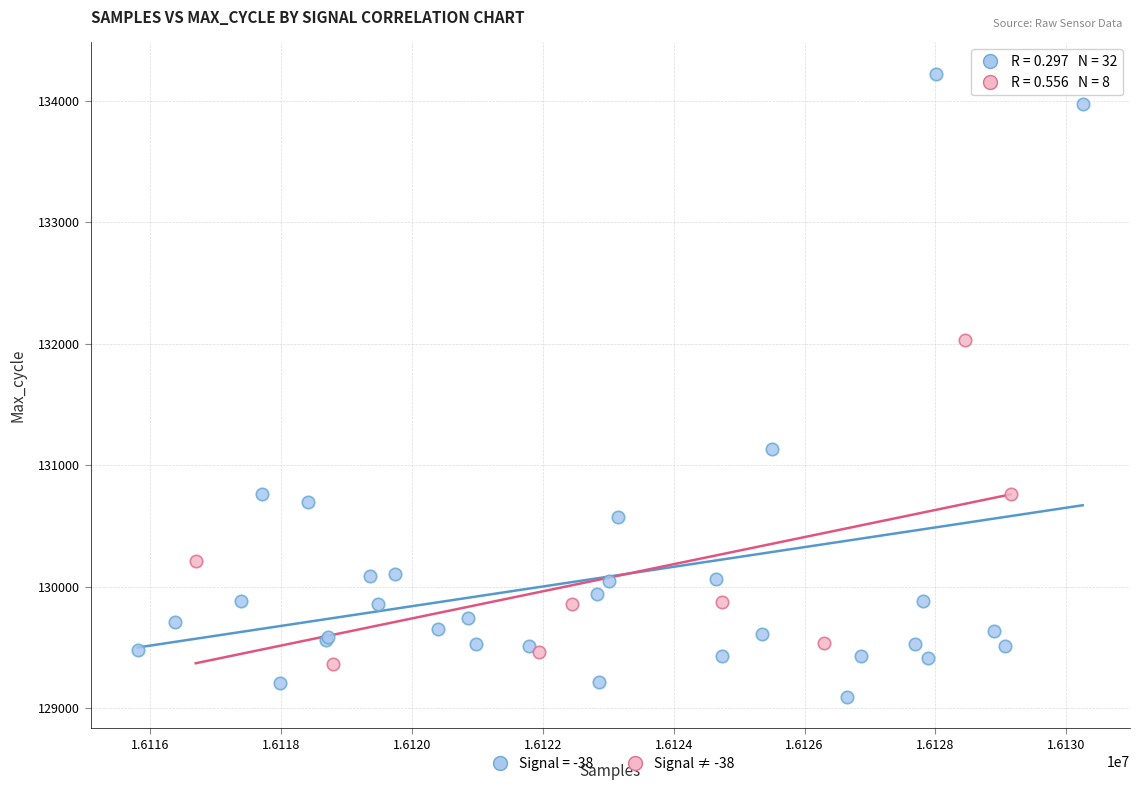

Which series reaches the maximum Y coordinate?

Signal = -38